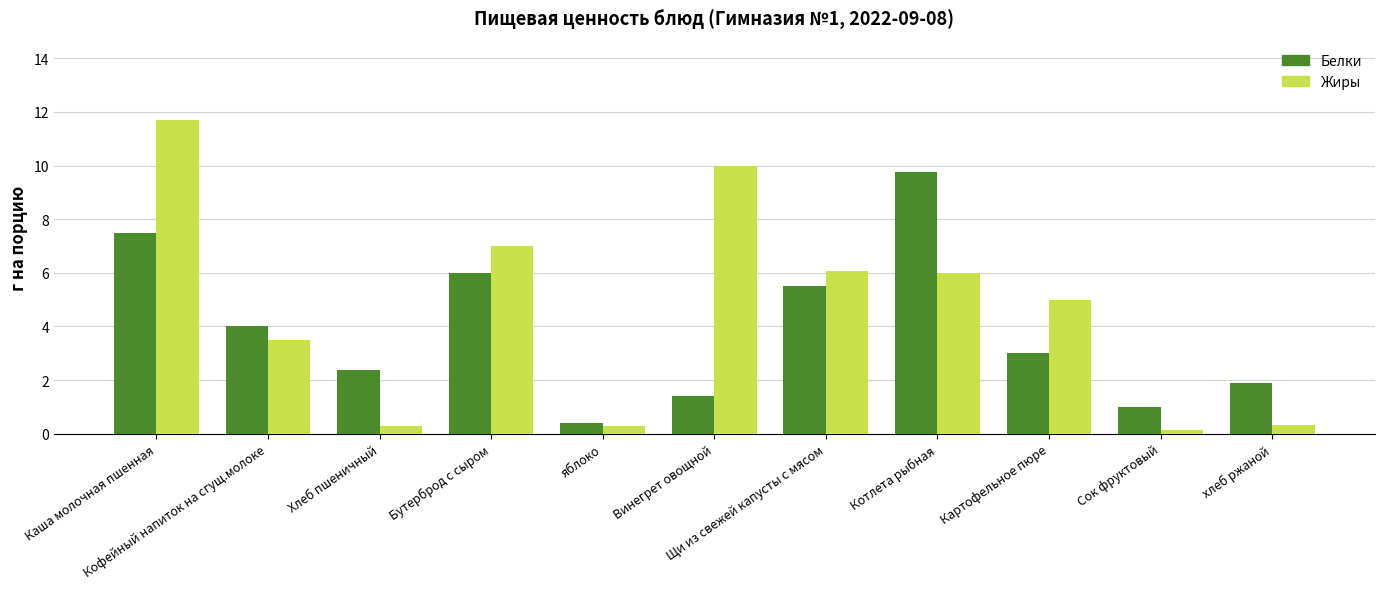

What are all the series names shown in the legend?

Белки, Жиры